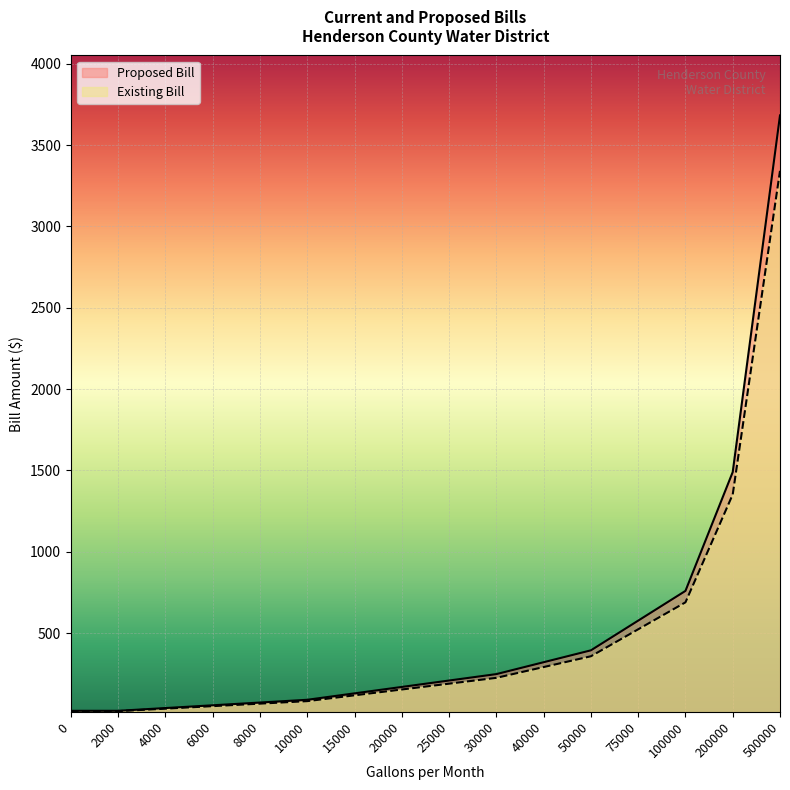

Reading left to right, what are all the values shown in this chart?

Existing Bill: 20.8	20.8	36.1	51.5	66.9	82.3	118.1	153.9	189.7	225.5	291.8	358.1	523.8	689.6	1352.6	3341.6
Proposed Bill: 22.9	22.9	39.8	56.8	73.7	90.7	130.1	169.6	209.0	248.5	321.5	394.6	577.2	759.9	1490.5	3682.3